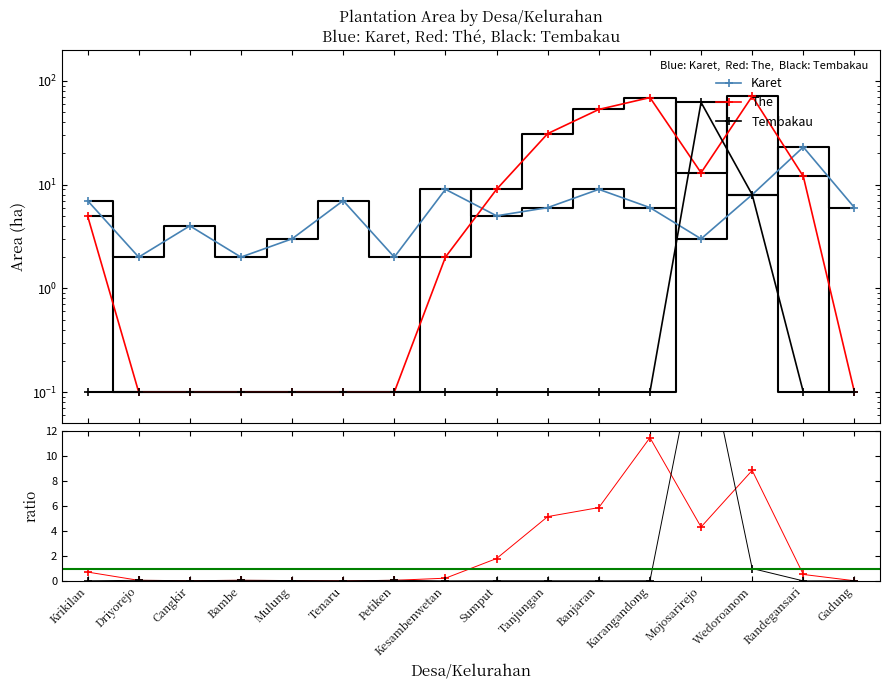

True or false: Karet has more than 2 interior local peaks.

True